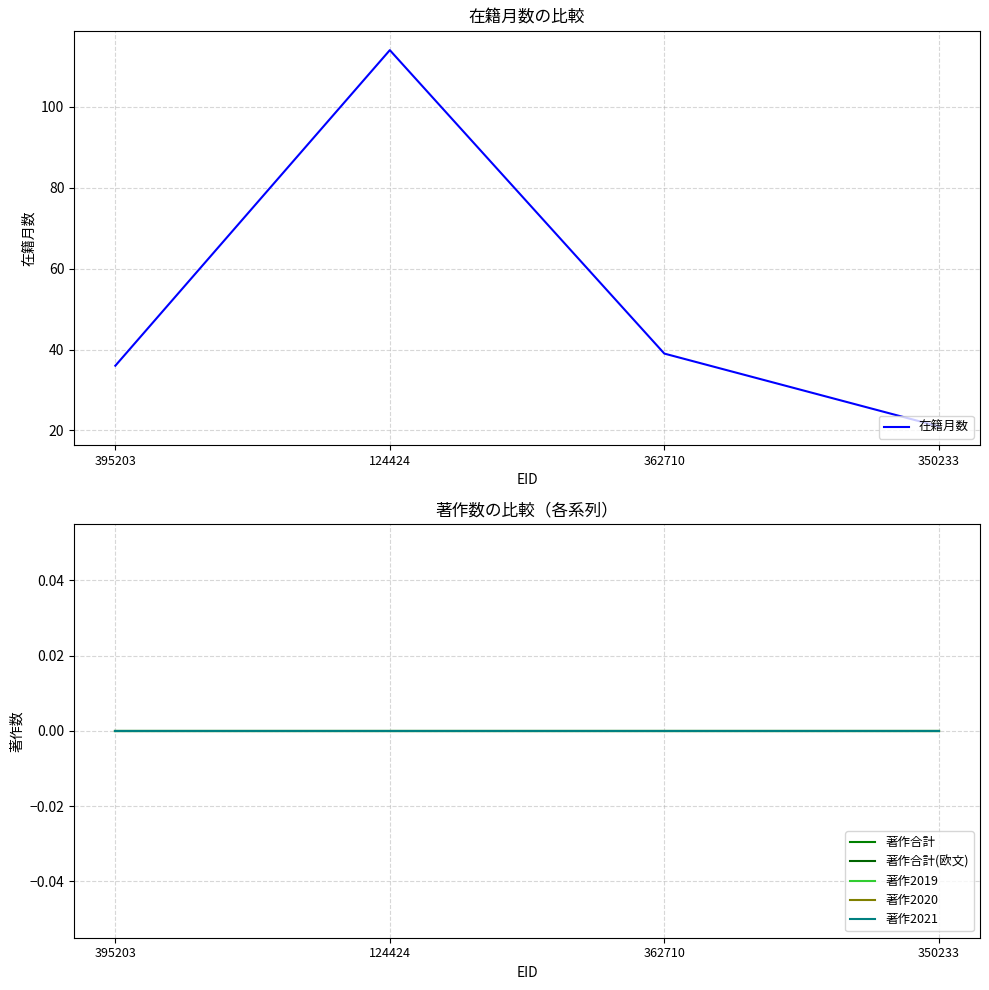

Rank the series by their maximum value, from lowest to highest.

著作合計, 著作合計(欧文), 著作2019, 著作2020, 著作2021, 在籍月数